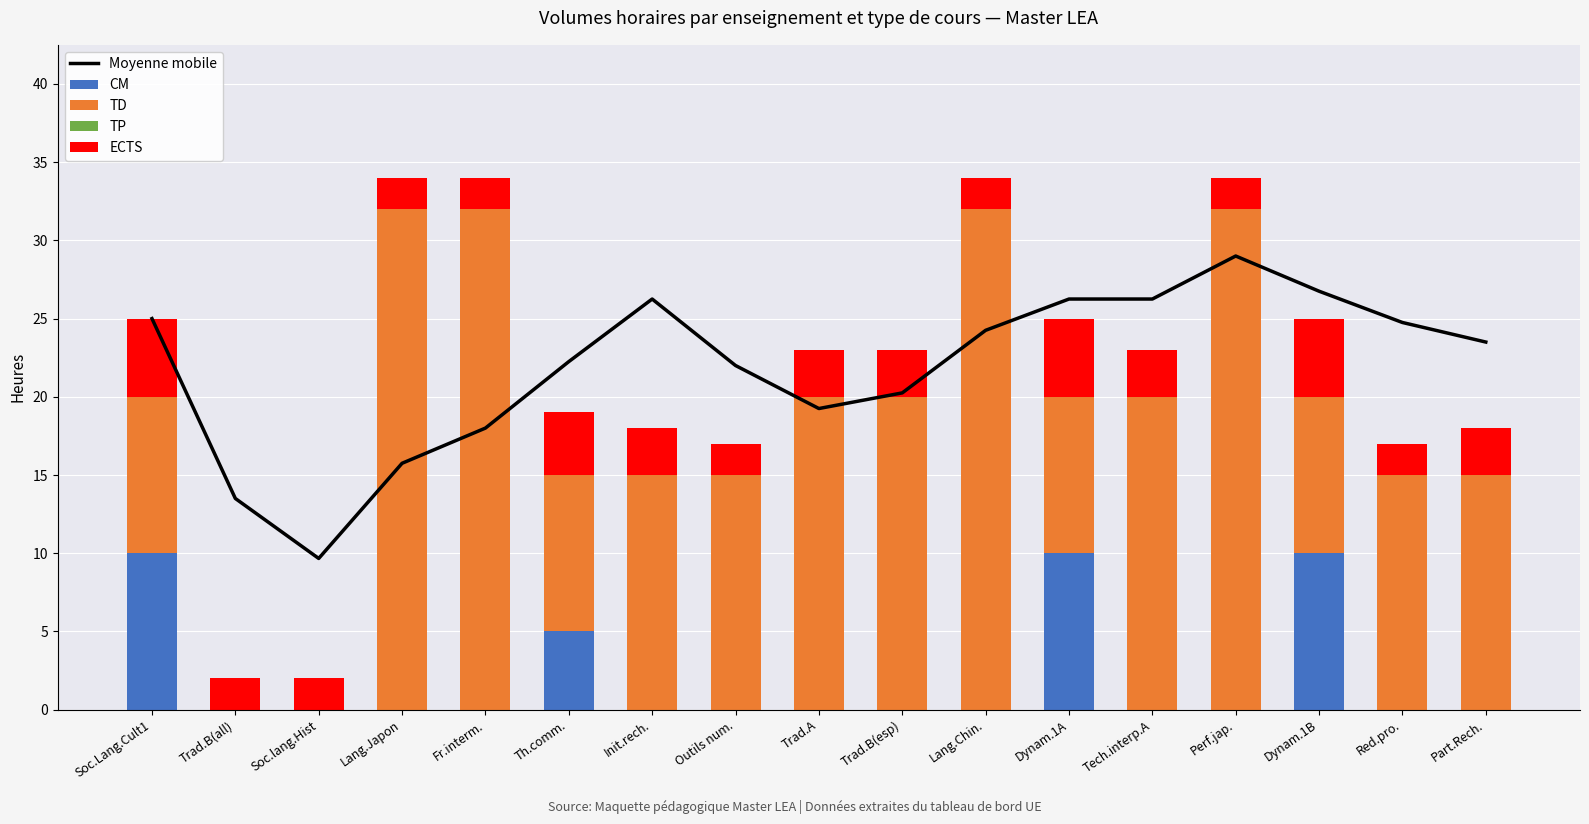

At which category is the sum across all series the highest?

Perf.jap.